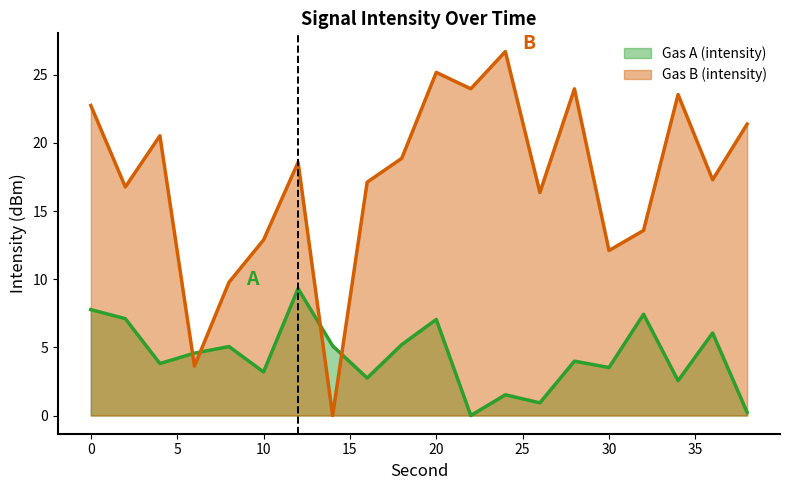

Reading left to right, extract all data points from this chart.

Gas A (intensity): 7.8	7.1	3.8	4.6	5.1	3.2	9.3	5.1	2.8	5.2	7.0	0.0	1.5	0.9	4.0	3.5	7.4	2.6	6.1	0.2
Gas B (intensity): 22.7	16.8	20.5	3.6	9.8	12.9	18.6	0.0	17.1	18.9	25.2	24.0	26.7	16.4	24.0	12.1	13.6	23.6	17.3	21.4